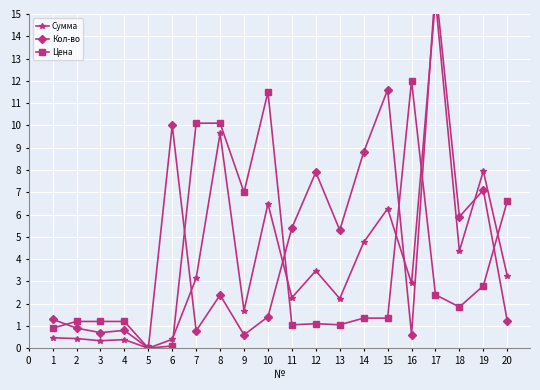

Is it true that Цена equals 4.5 at 19?

False